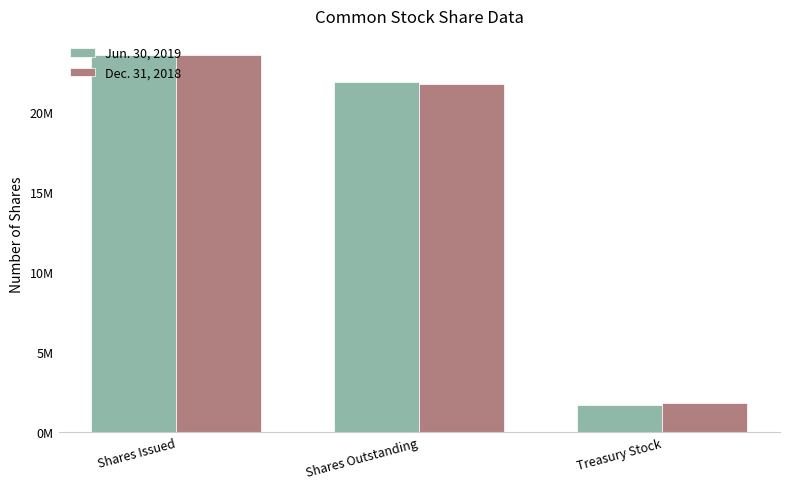

True or false: Dec. 31, 2018 has a value of 29226808 at Shares Outstanding.

False